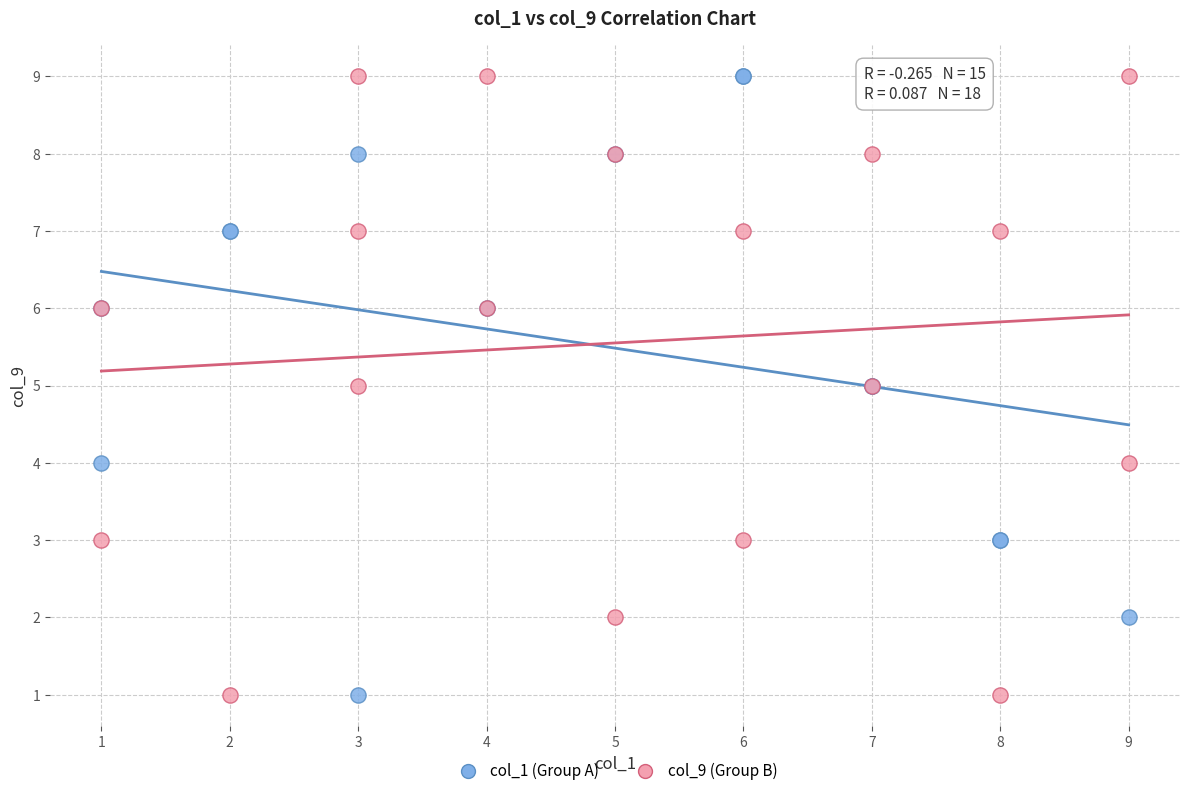

What are all the series names shown in the legend?

col_1 (Group A), col_9 (Group B)